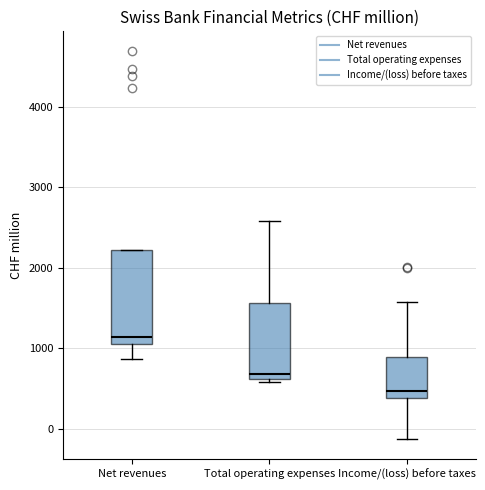

Where does the lower whisker of the box for Net revenues end on the y-axis? The values are not printed on the chart, so give them approximately, as read against the axis.

900